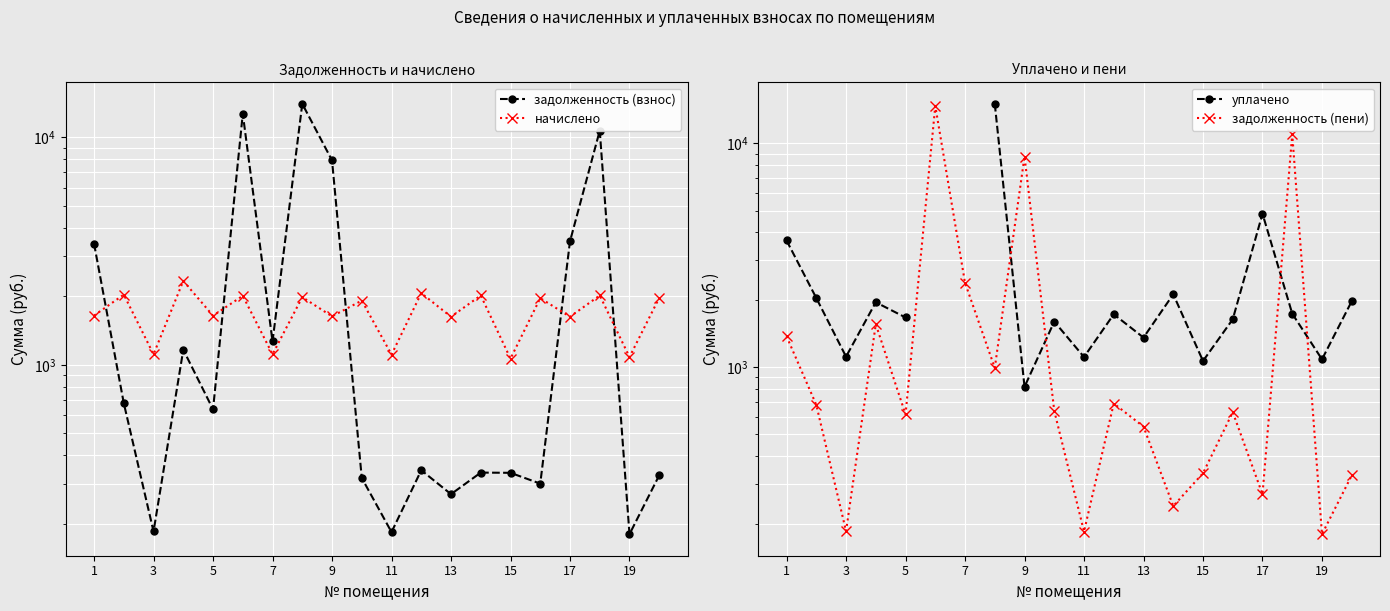

What are all the series names shown in the legend?

задолженность (взнос), начислено, уплачено, задолженность (пени)